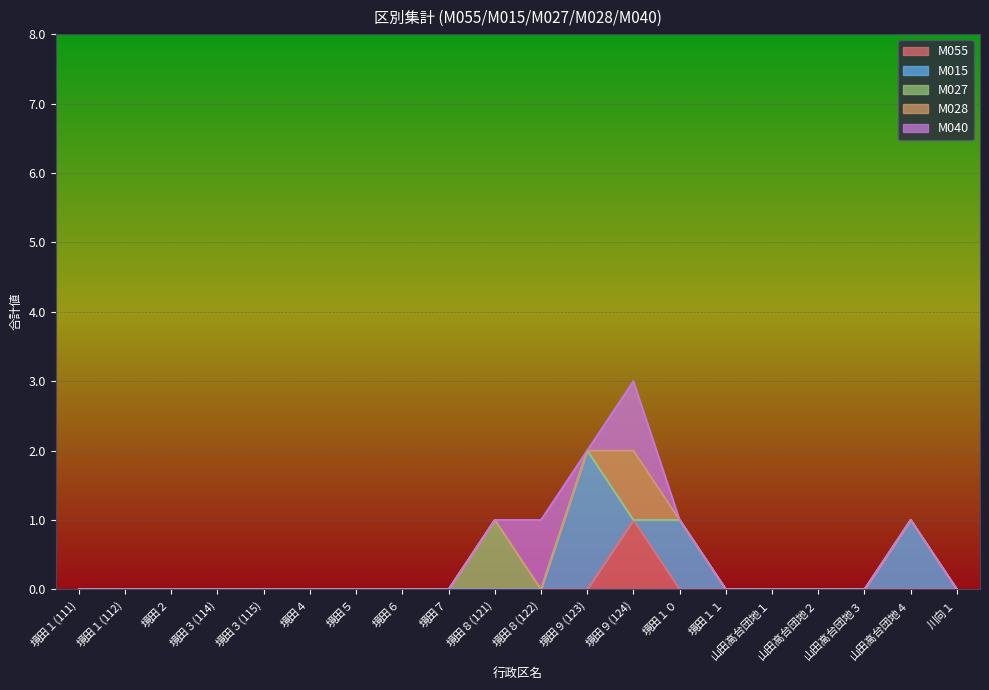

The M055 series shows 0 at 境田８(121). True or false?

True